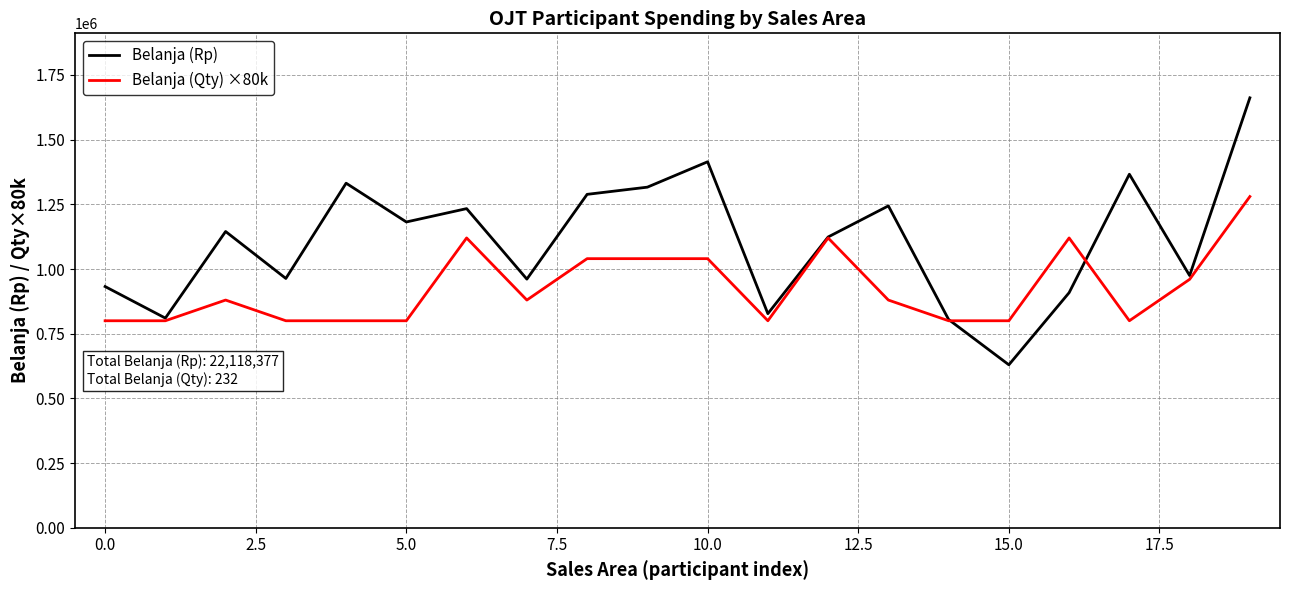

Which series has the largest range (max minus min)?

Belanja (Rp)